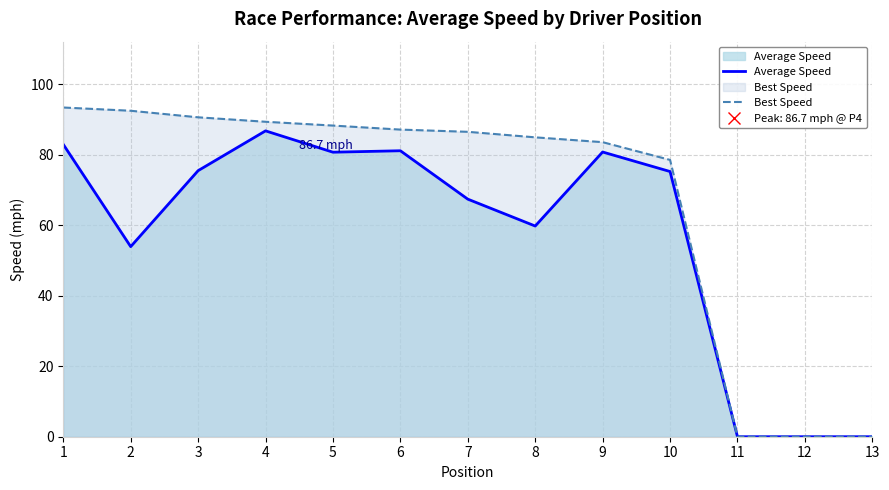

Does the chart display data point markers on the line(s)?

No